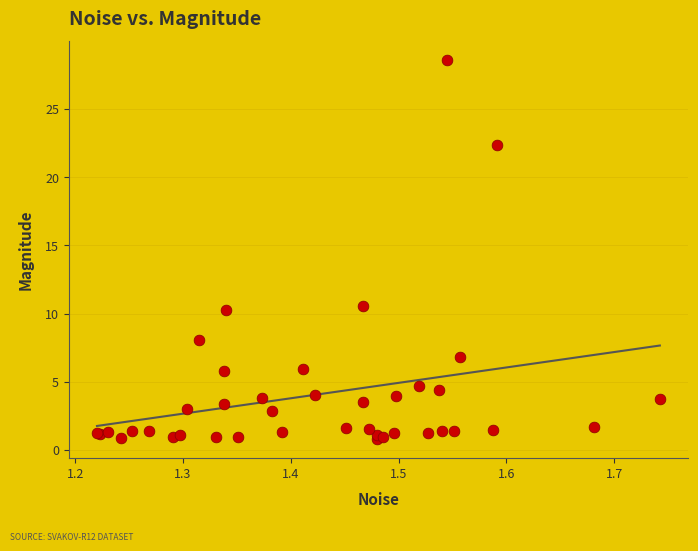

What Y value in the scatter plot is closest to 14?

10.6